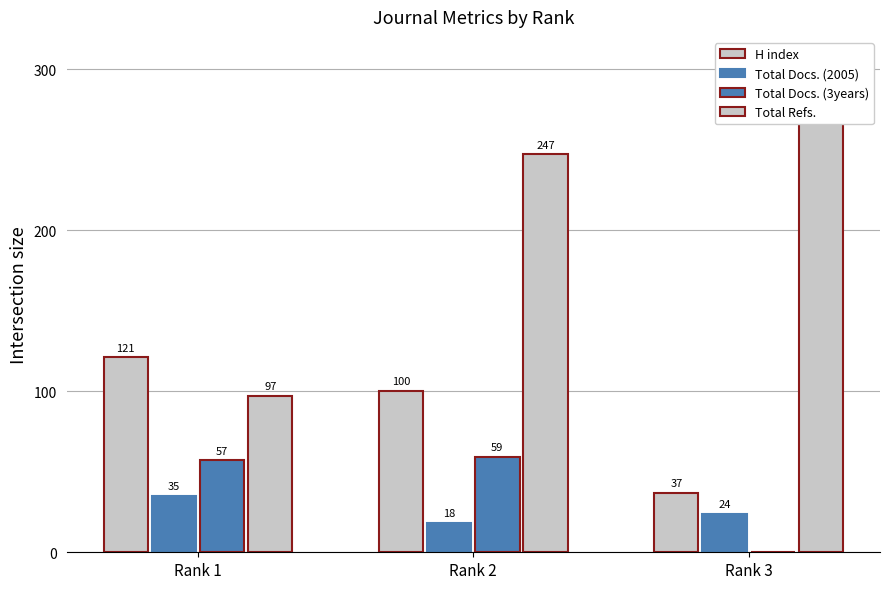

Reading left to right, what are all the values shown in this chart?

H index: Rank 1=121	Rank 2=100	Rank 3=37
Total Docs. (2005): Rank 1=35	Rank 2=18	Rank 3=24
Total Docs. (3years): Rank 1=57	Rank 2=59	Rank 3=0
Total Refs.: Rank 1=97	Rank 2=247	Rank 3=272